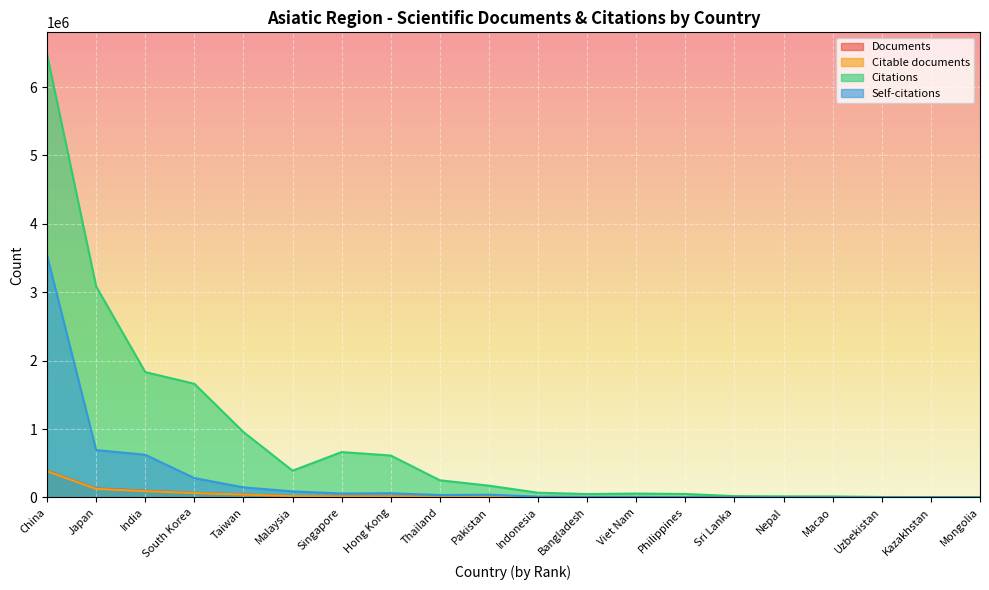

True or false: Self-citations and Citations cross at least once.

False